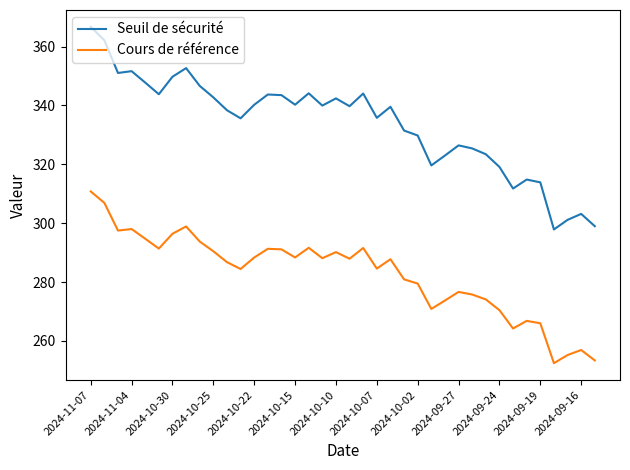

Which series has the largest range (max minus min)?

Seuil de sécurité